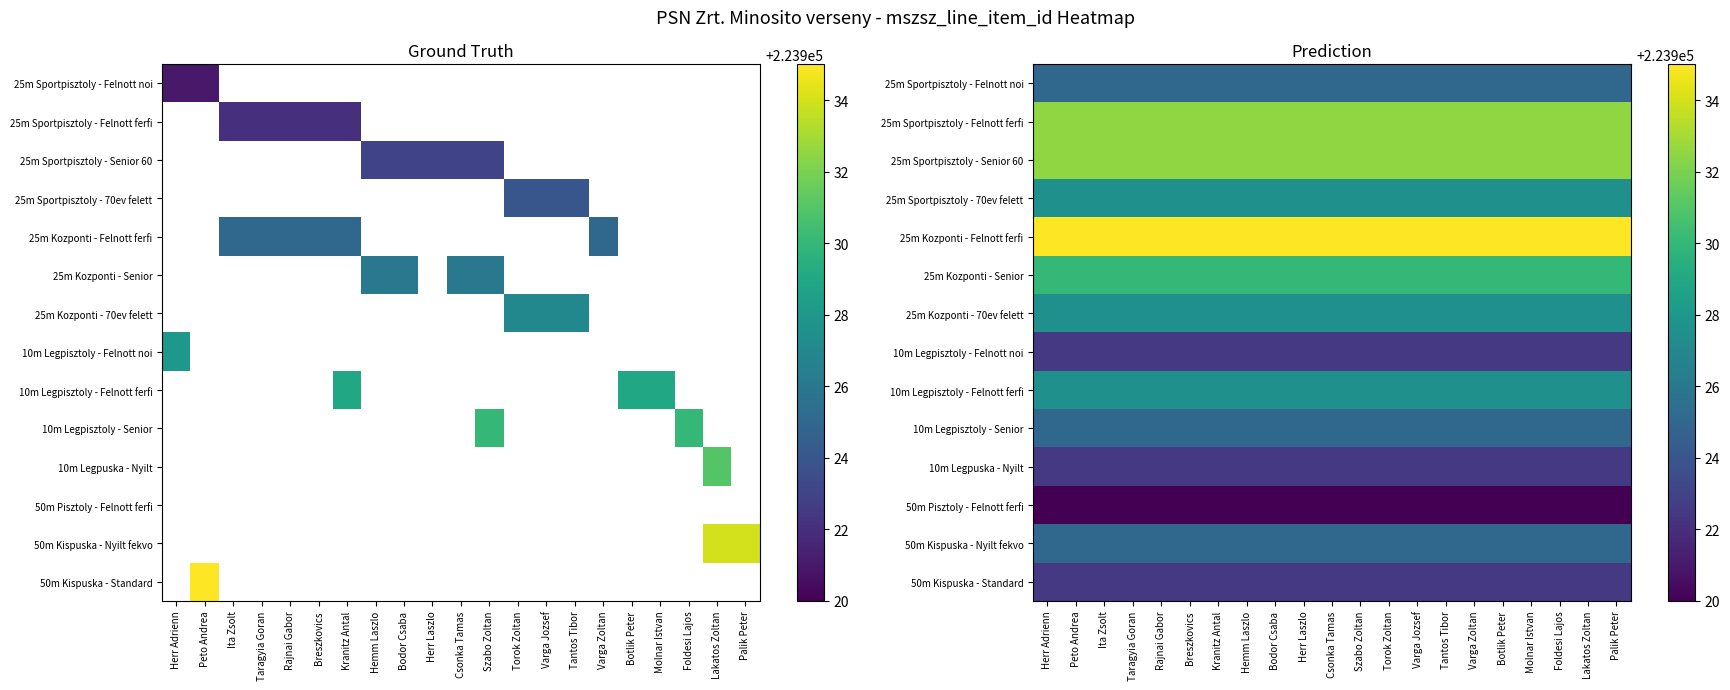

The 50m Pisztoly - Felnott ferfi series shows 346539.3 at Breszkovics. True or false?

False